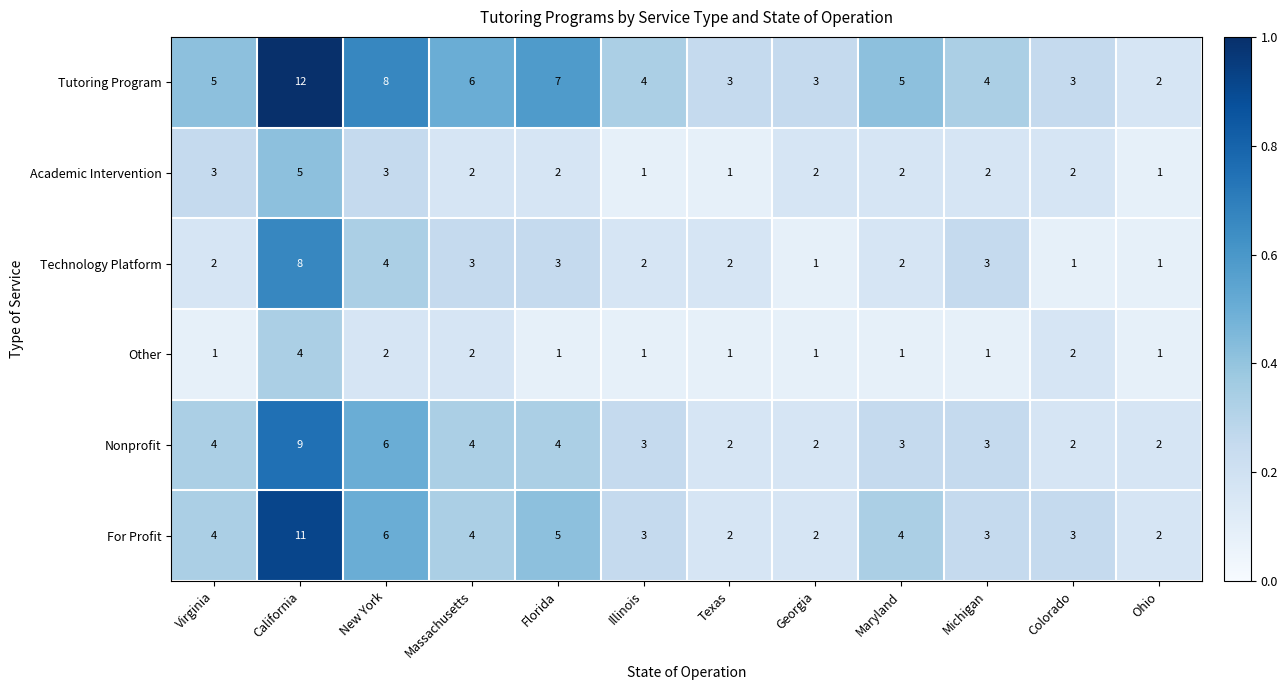

The Technology Platform series shows 12 at California. True or false?

False